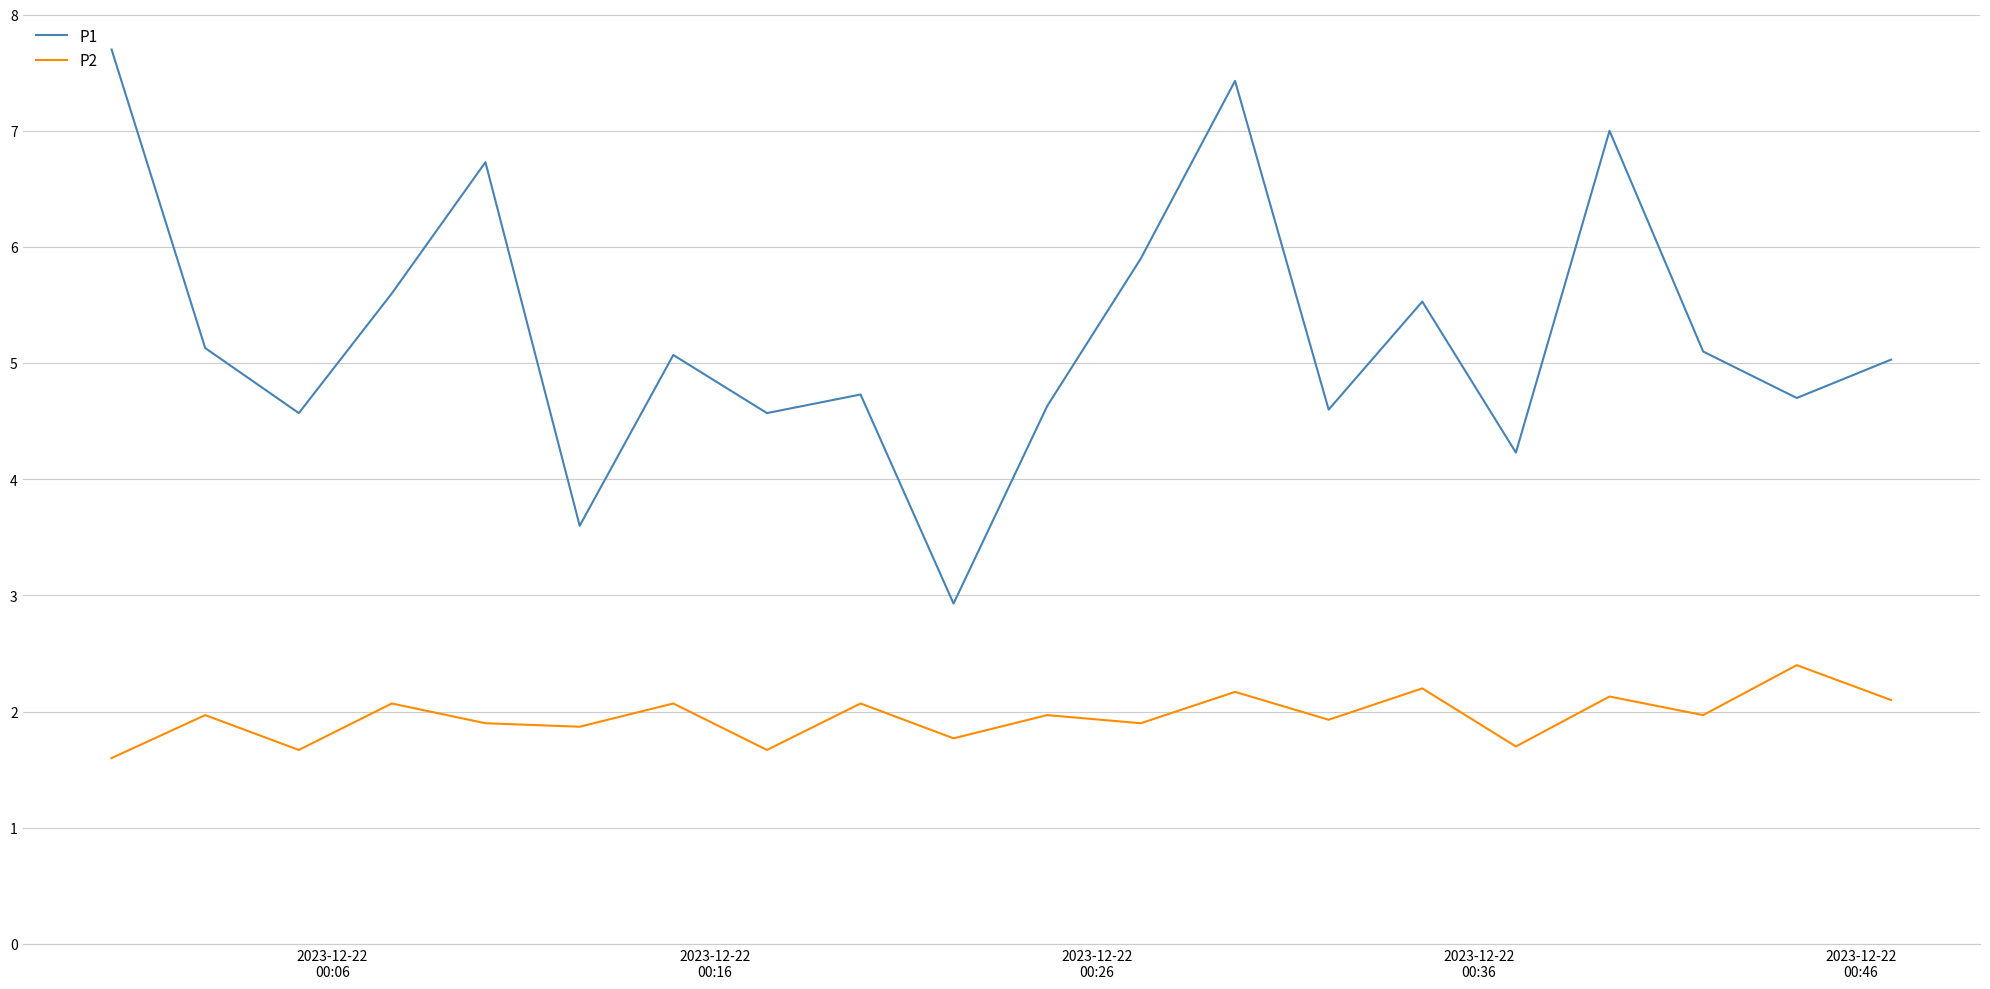

List the series in order of their peak value, lowest first.

P2, P1